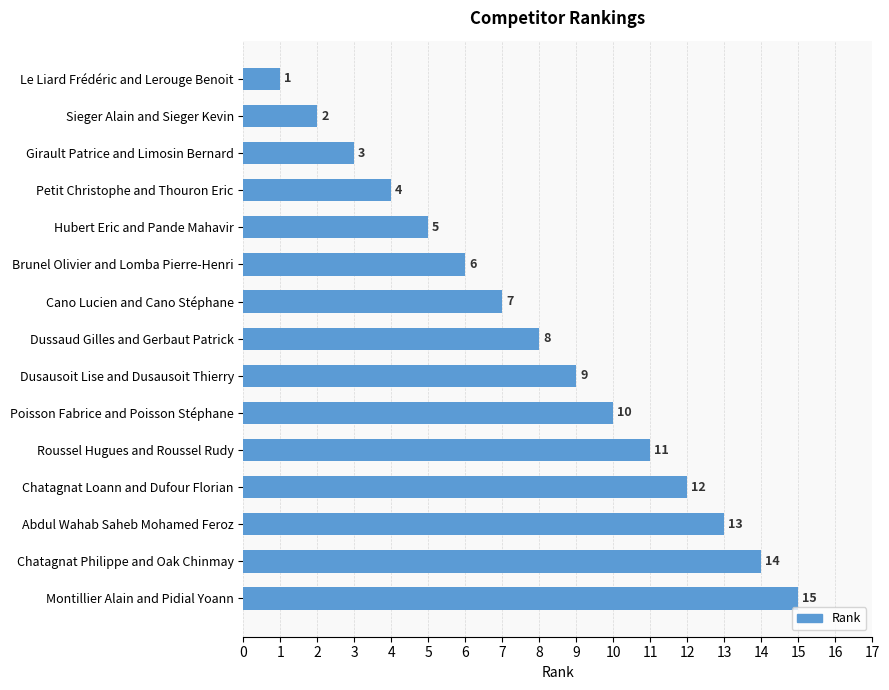

What is the average value?

8